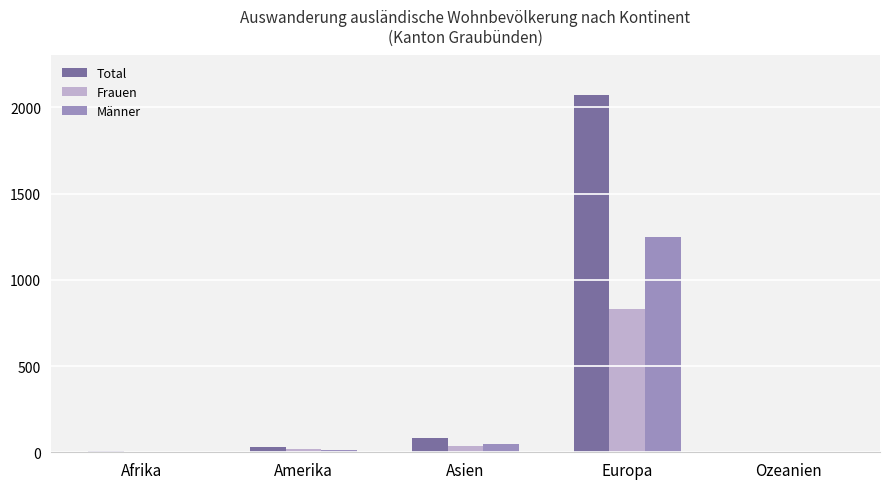

Is the value of Männer at Amerika greater than the value of Total at Amerika?

No